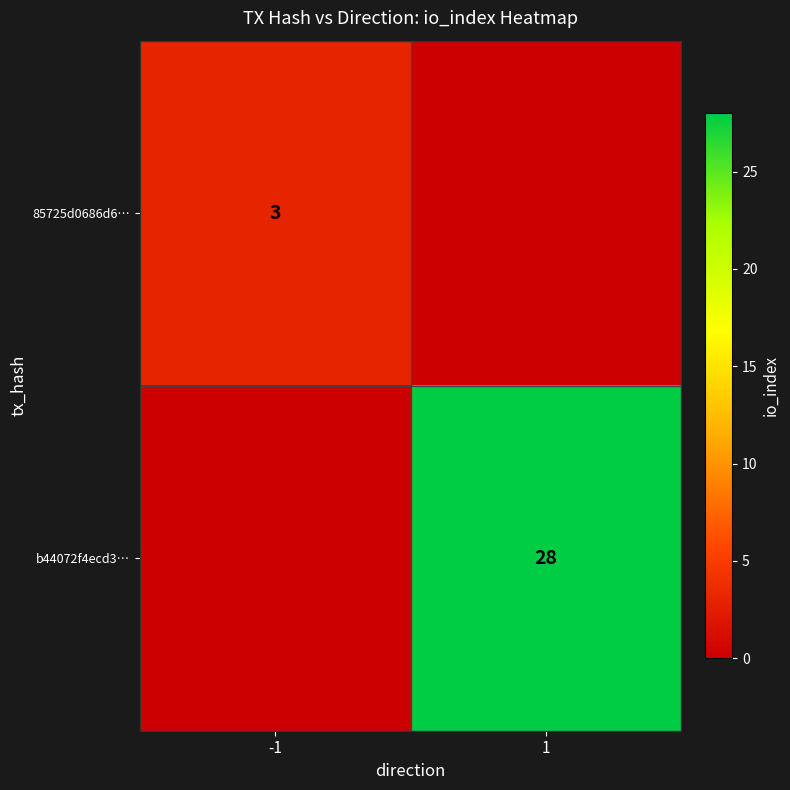

Is the value of 85725d0686d6… at -1 greater than the value of b44072f4ecd3… at 1?

No